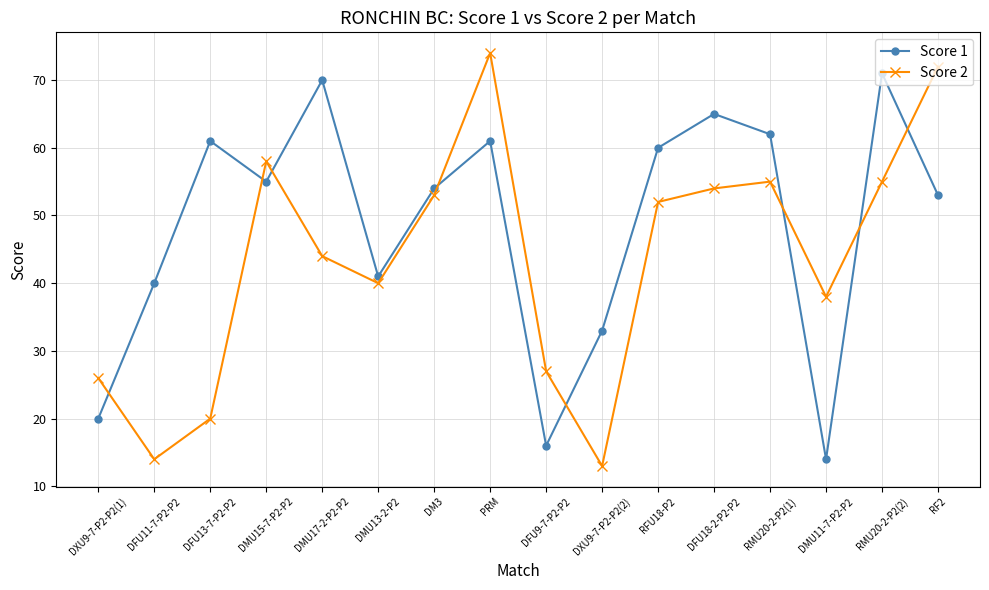

What is the lowest value of the Score 2 series?

13